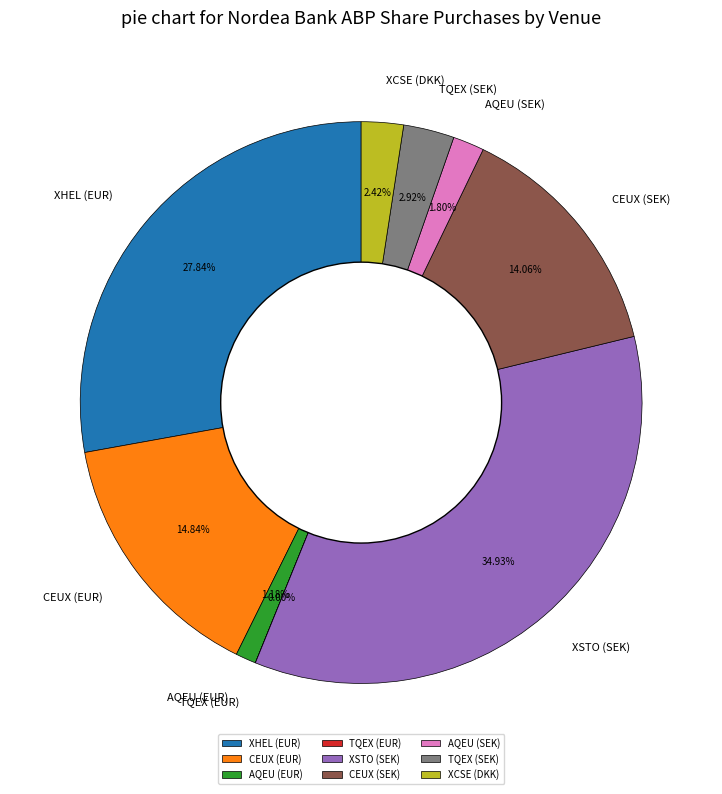

Does any single category account for the majority?

No